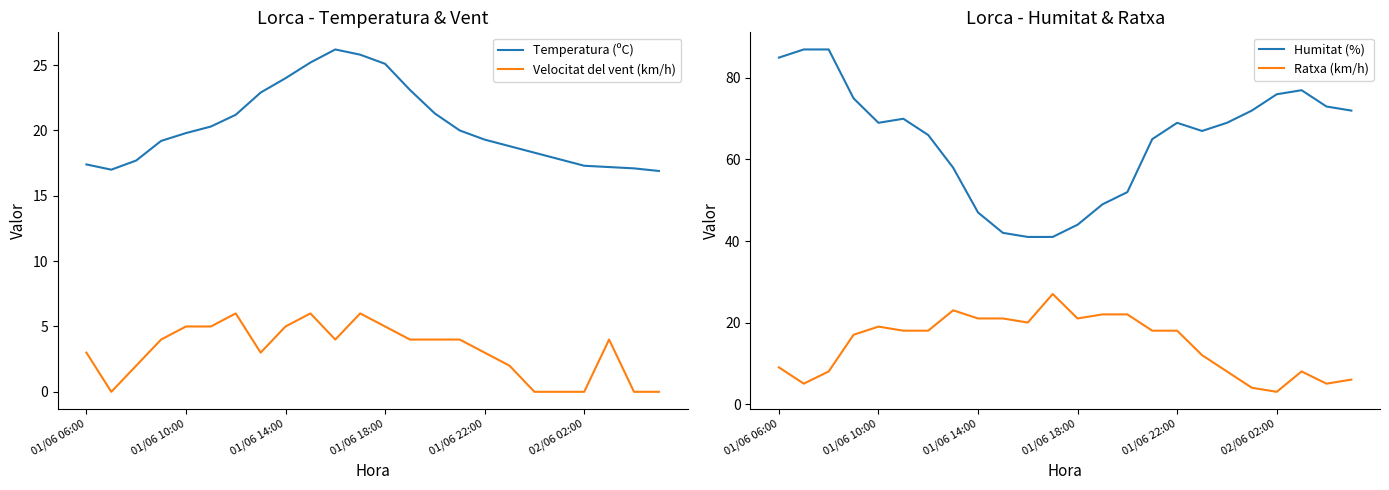

True or false: Humitat (%) and Ratxa (km/h) intersect in this chart.

False